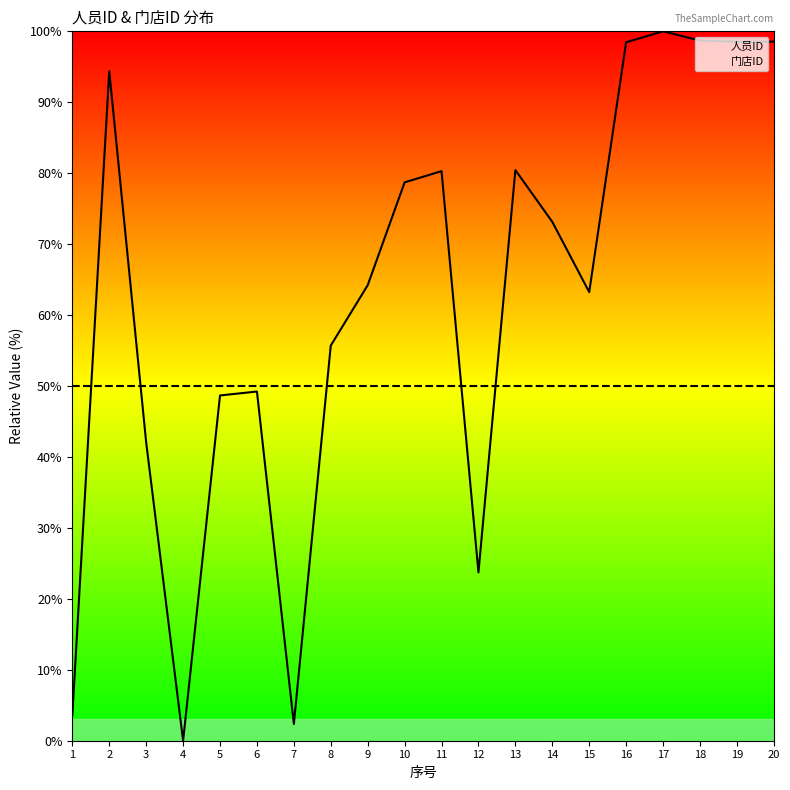

List the series in order of their peak value, lowest first.

门店ID, 人员ID